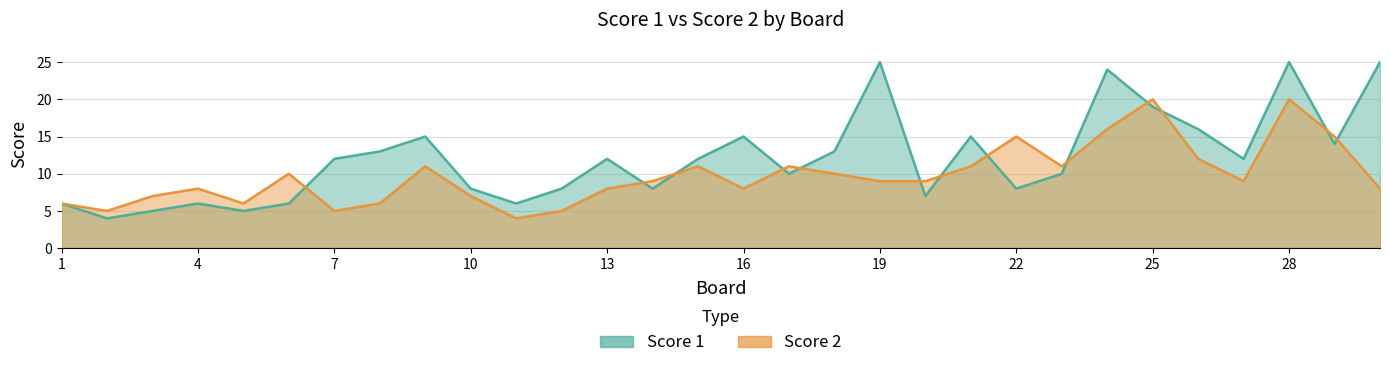

What is the lowest value of the Score 2 series?

4